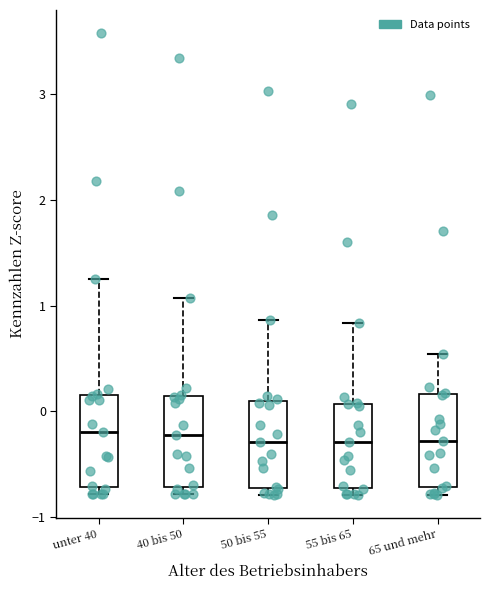

Reading left to right, transcribe this box plot: for each box, give where its median line is, the range the box spans, and where its two whiskers end, as read against the y-axis. The values are not printed on the chart, so give them approximately, as read against the axis.

unter 40: median -0.2, box -0.7 to 0.2, whiskers -0.8 to 1.2
40 bis 50: median -0.2, box -0.7 to 0.1, whiskers -0.8 to 1.1
50 bis 55: median -0.3, box -0.7 to 0.1, whiskers -0.8 to 0.9
55 bis 65: median -0.3, box -0.7 to 0.1, whiskers -0.8 to 0.8
65 und mehr: median -0.3, box -0.7 to 0.2, whiskers -0.8 to 0.5